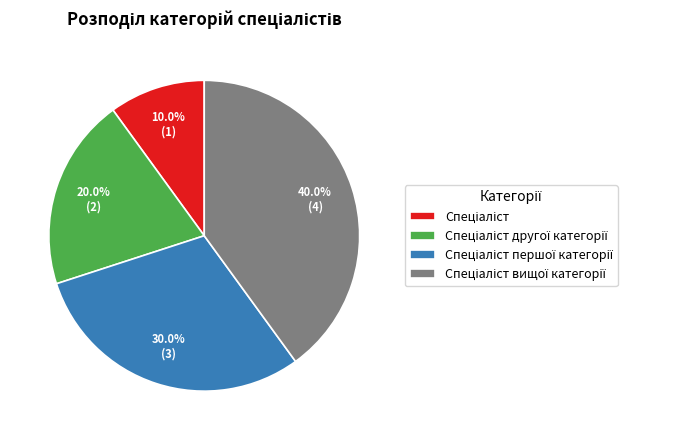

Does any single category account for the majority?

No